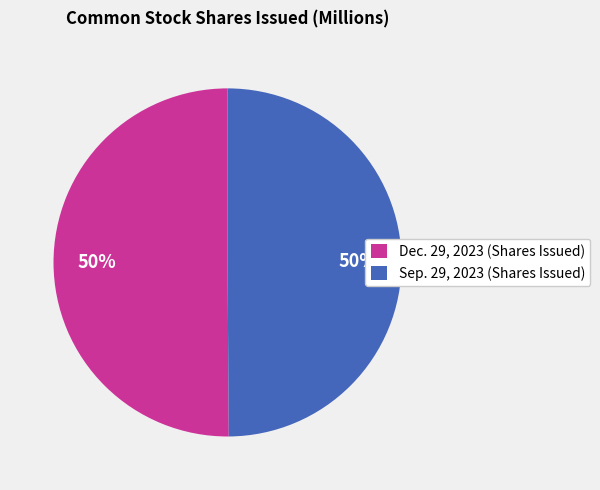

The Dec. 29, 2023 (Shares Issued) slice represents 50% of the pie. True or false?

True